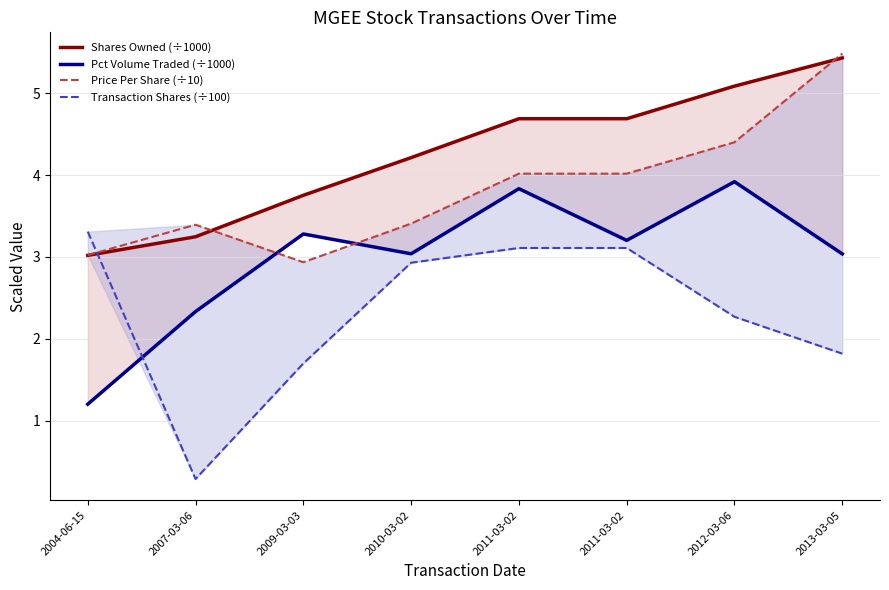

What is the label of the 6th point from the right?

2009-03-03